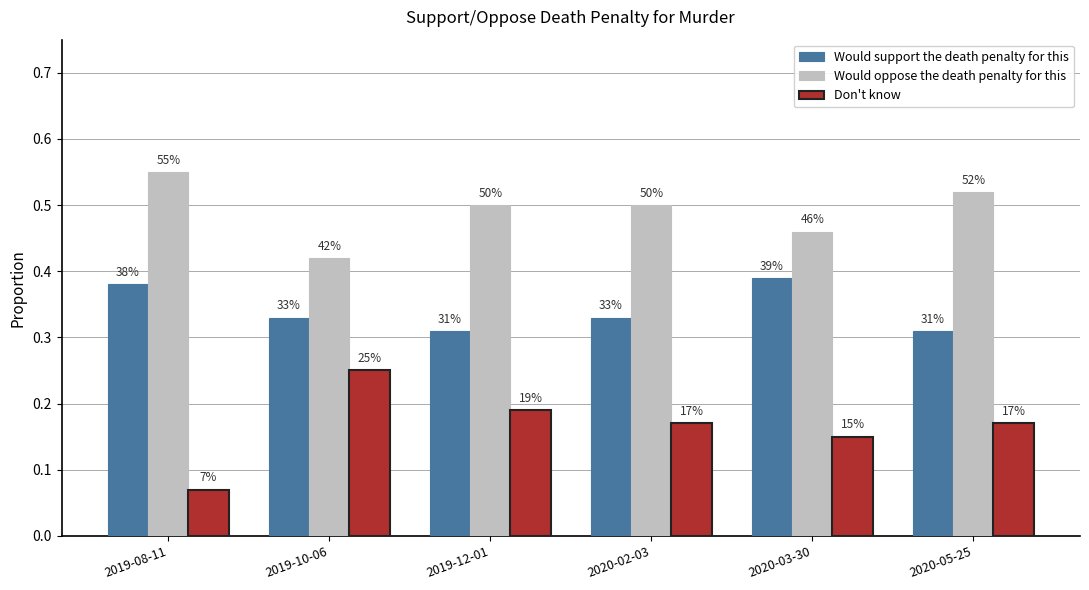

What are all the series names shown in the legend?

Would support the death penalty for this, Would oppose the death penalty for this, Don't know